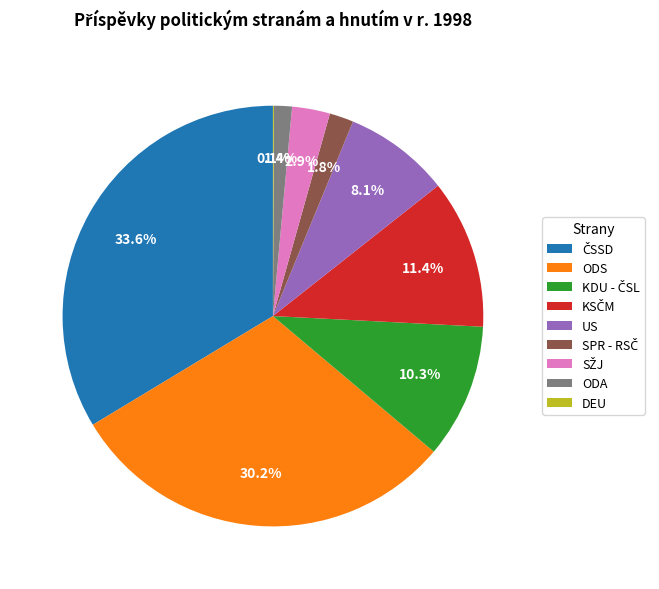

What portion of the pie excludes US?

91.9%